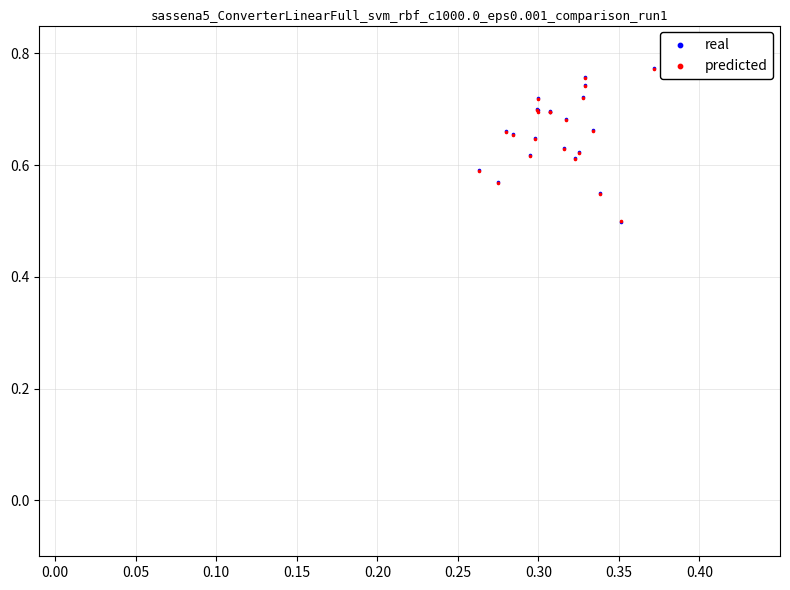

Which series has the largest Y range (max minus min)?

real